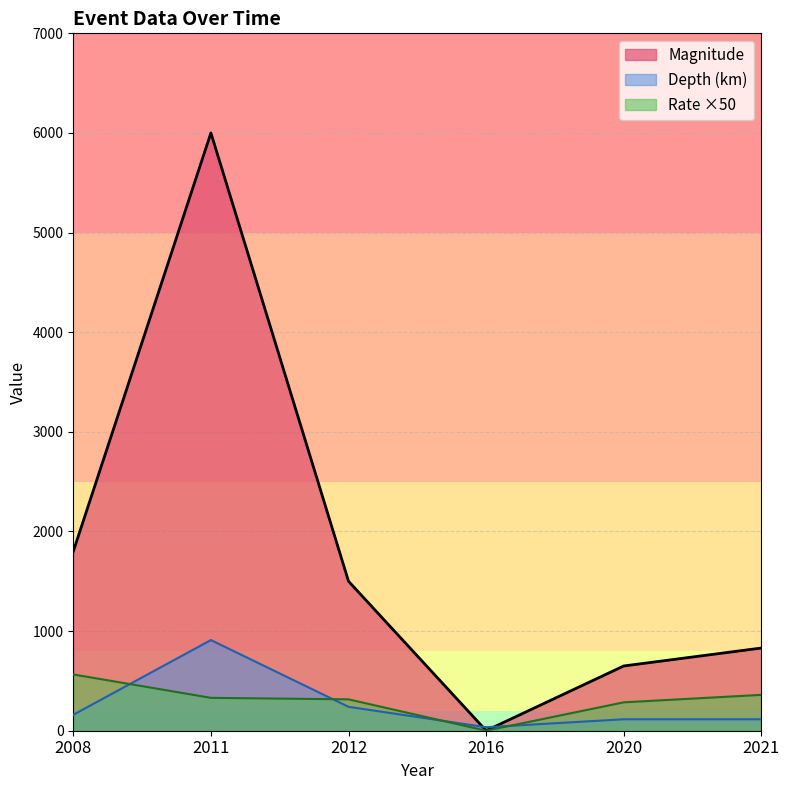

Which series has the largest range (max minus min)?

Magnitude